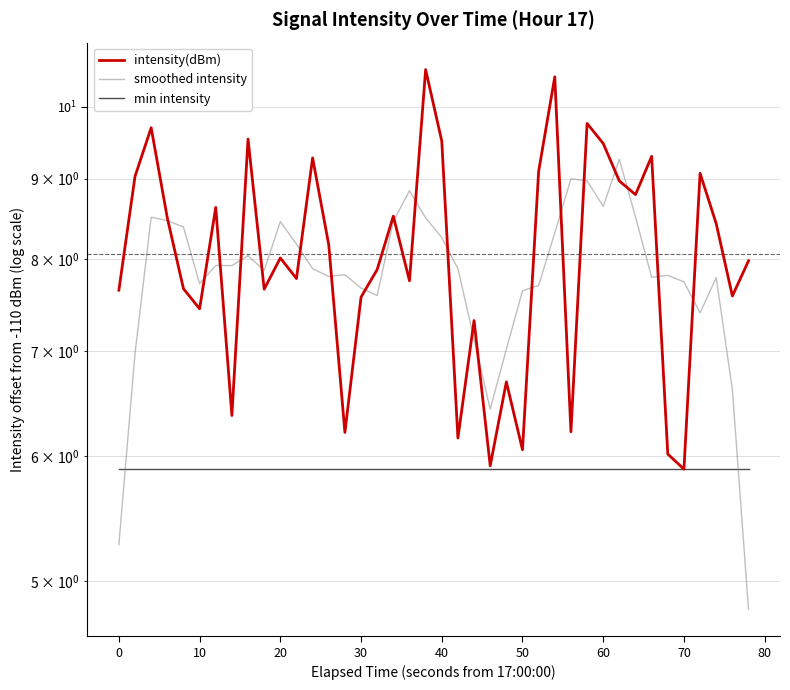

Which series has the largest range (max minus min)?

intensity(dBm)